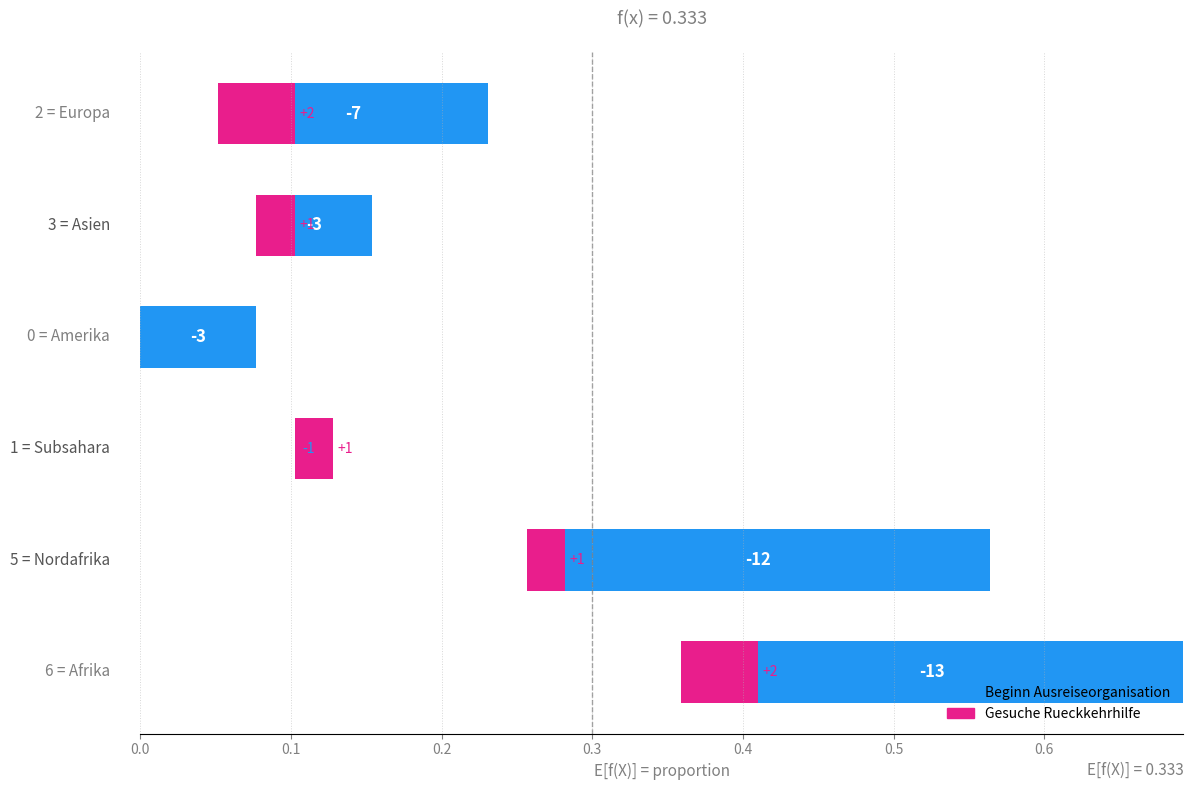

What is the difference between the second highest and minimum values in the Beginn Ausreiseorganisation series?

0.3